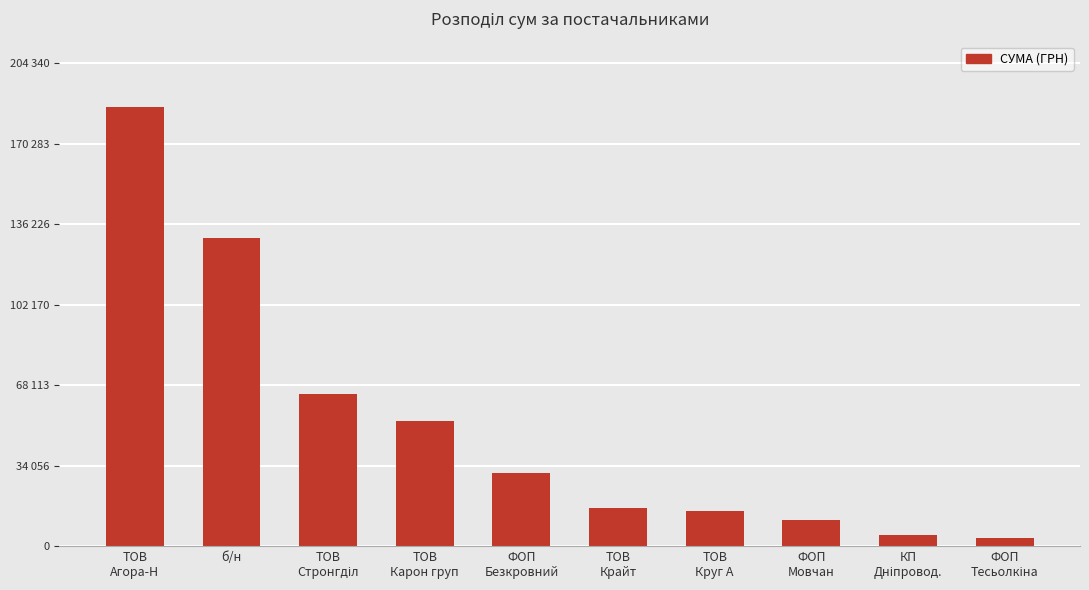

The chart shows a value of 334201.0 at ТОВ
Агора-Н. True or false?

False